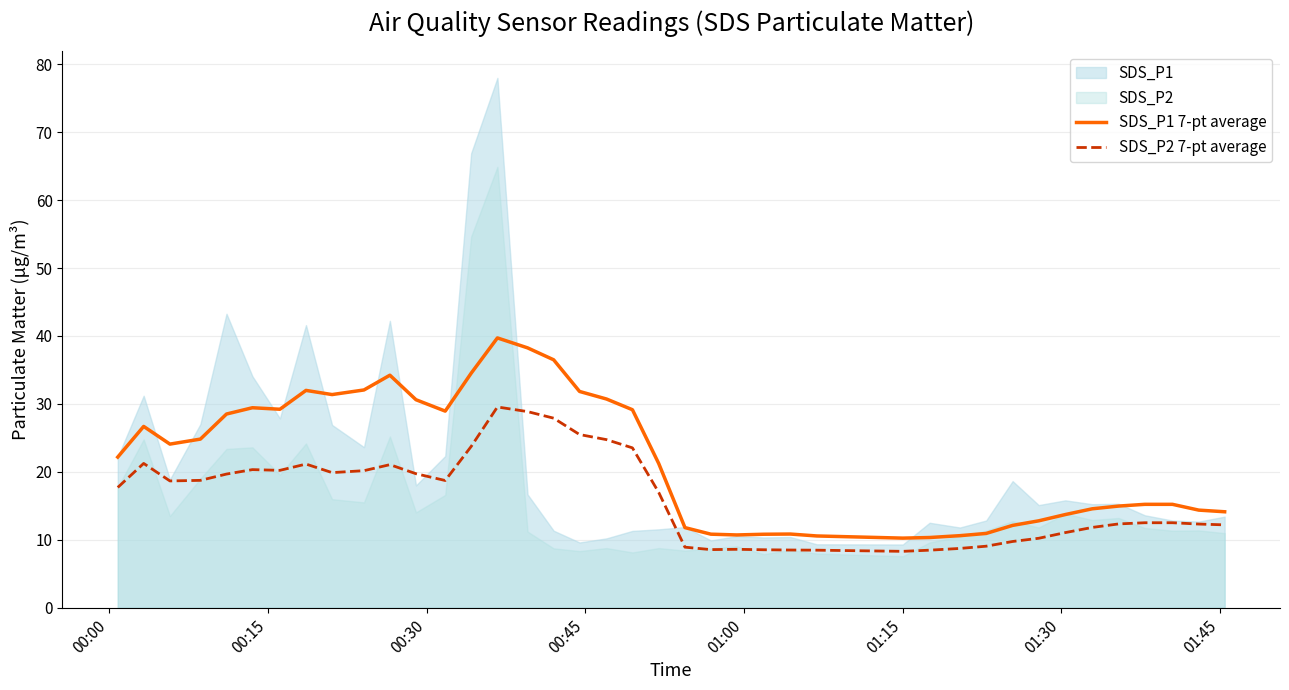

What is the minimum value for SDS_P2 7-pt average?

8.3